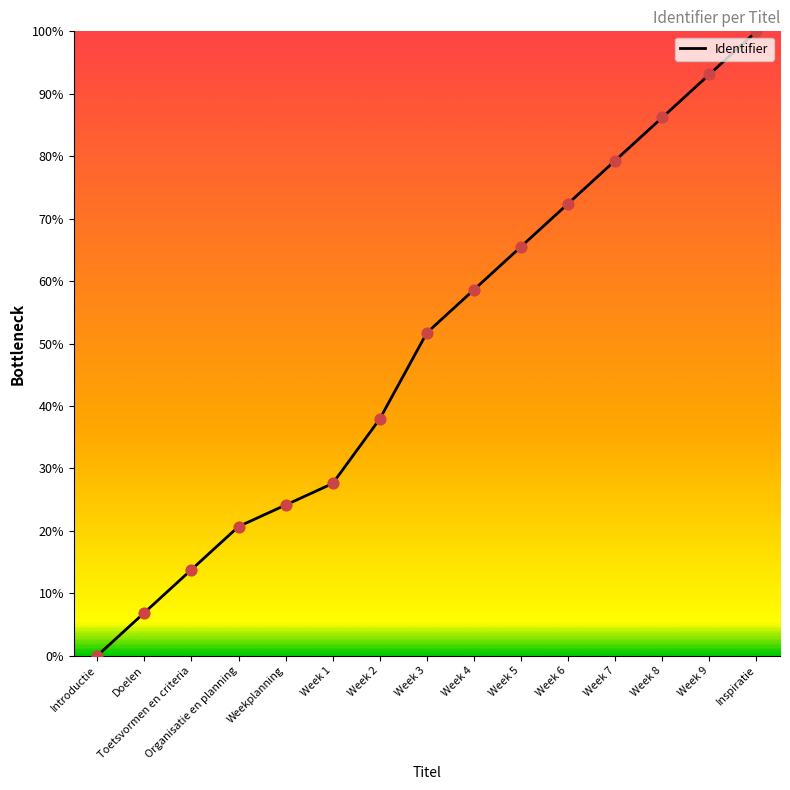

What is the change in value from Weekplanning to Week 3?

+27.6